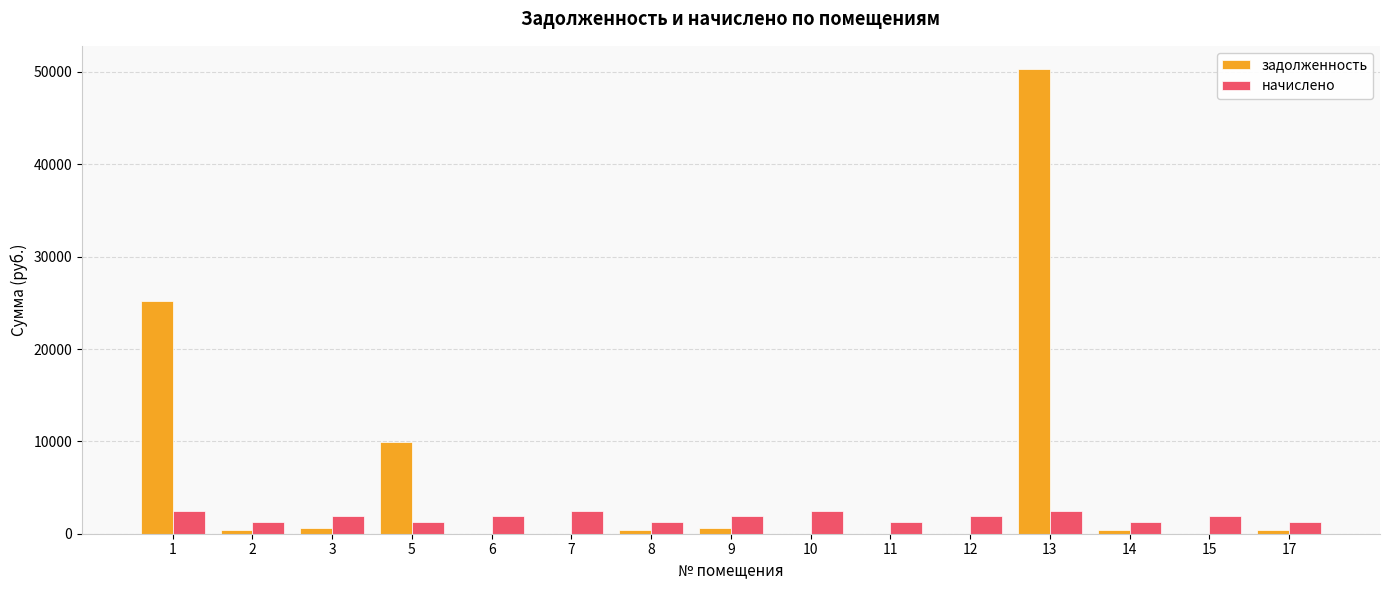

What is the maximum value shown in the chart?

50314.2